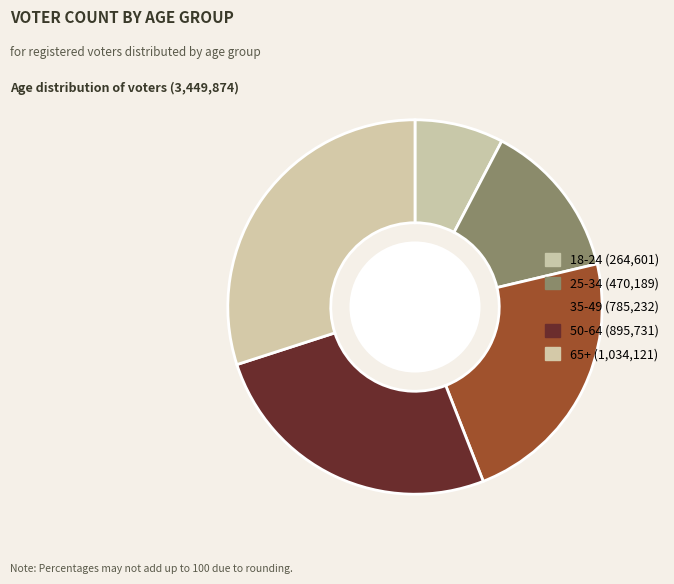

What is the ratio of the value at 65+ to the value at 50-64?

1.2